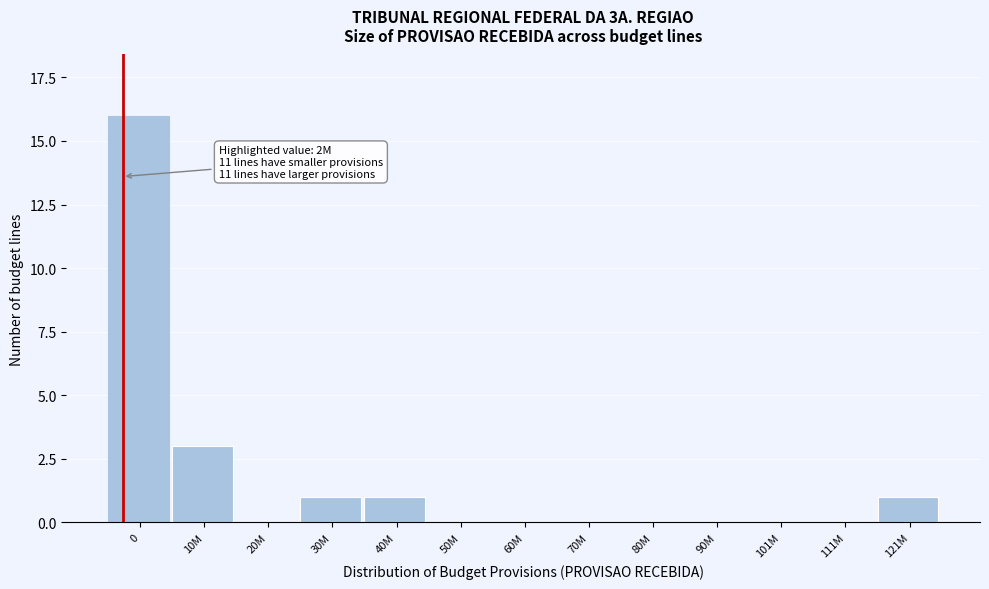

Reading right to left, list all the values displayed in this chart.

121M=1	111M=0	101M=0	90M=0	80M=0	70M=0	60M=0	50M=0	40M=1	30M=1	20M=0	10M=3	0=16